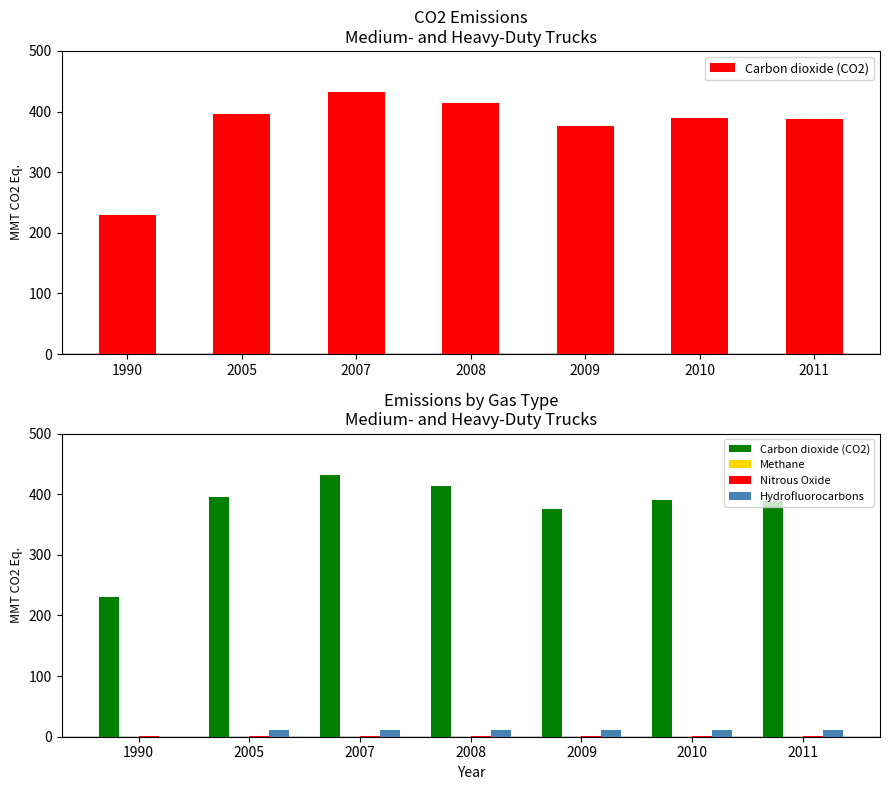

Which has a higher value, 2005 or 1990?

2005